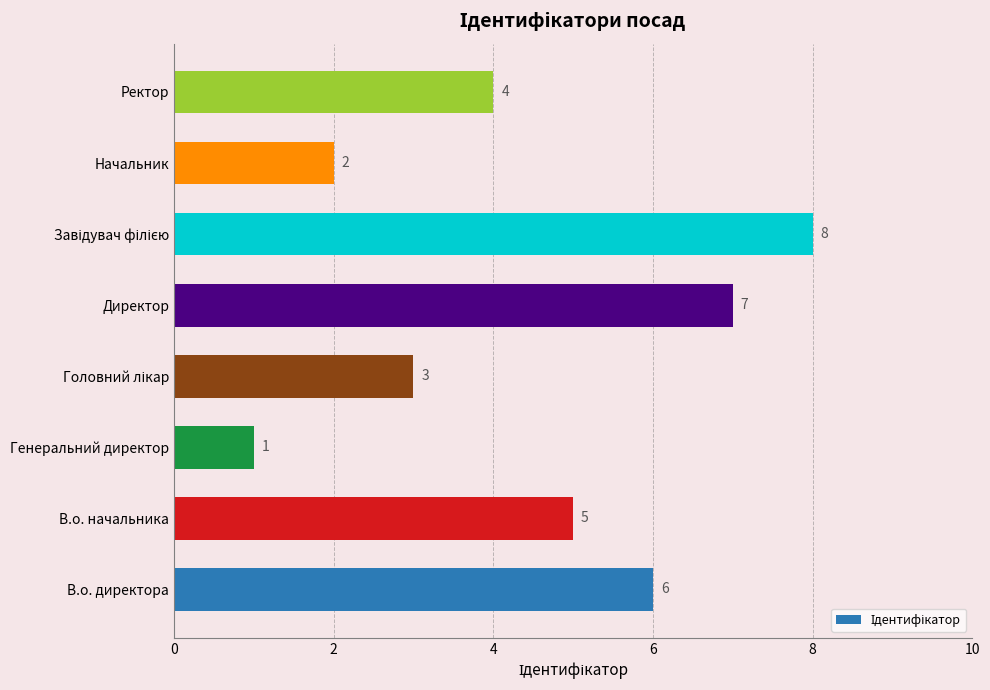

What value does the data have at В.о. директора?

6